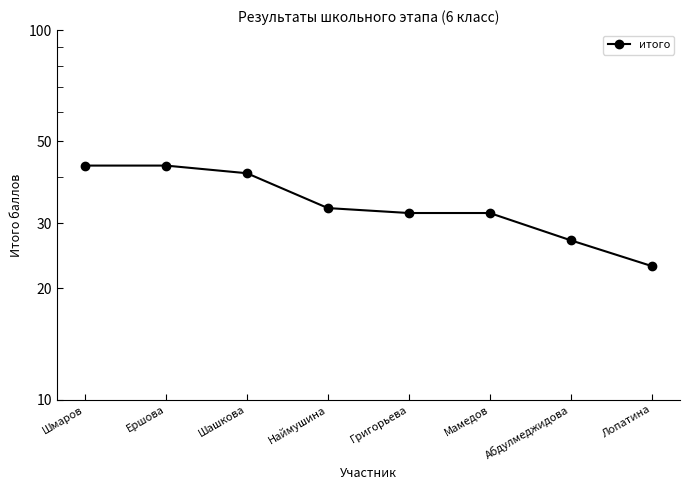

Reading left to right, transcribe all the data shown in this chart.

Шмаров=43	Ершова=43	Шашкова=41	Наймушина=33	Григорьева=32	Мамедов=32	Абдулмеджидова=27	Лопатина=23